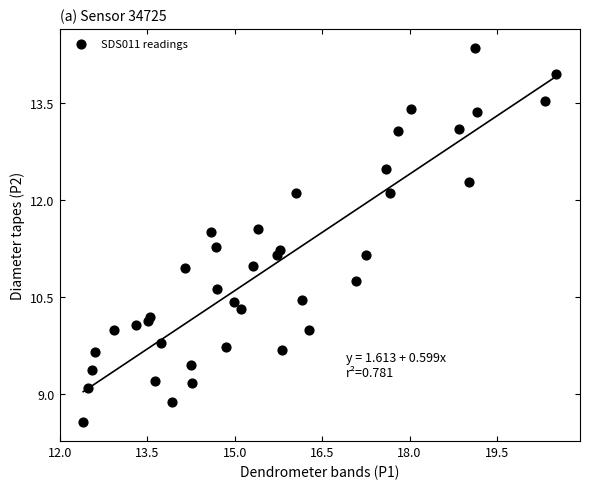

What is the range of Y values (max minus min)?

5.8